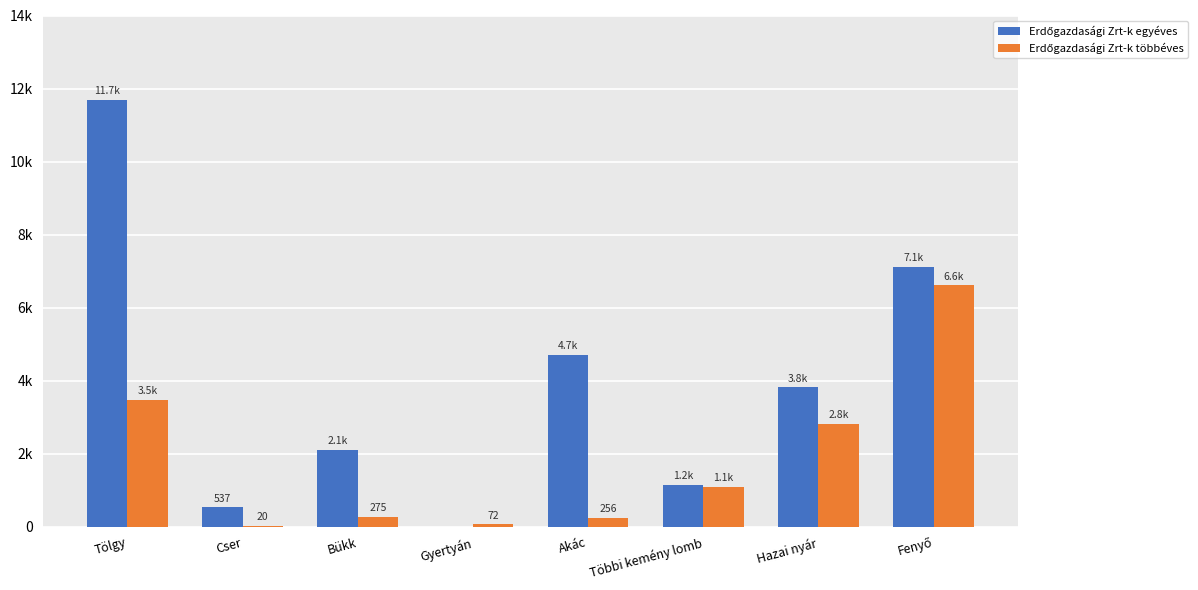

What is the value of the Erdőgazdasági Zrt-k egyéves bar at the 5th from the left?

4707.4